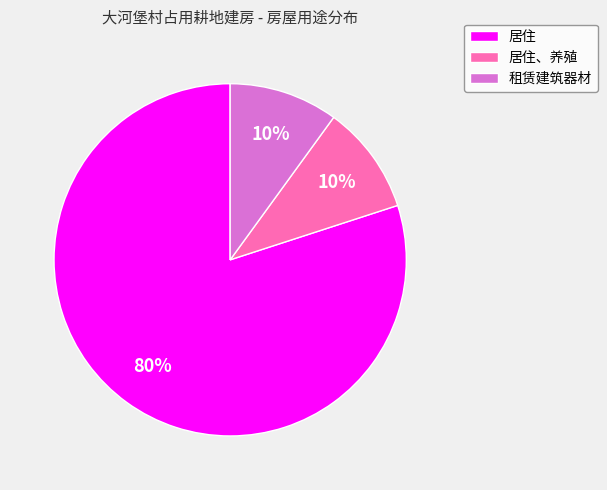

Count the number of slices in the pie.

3